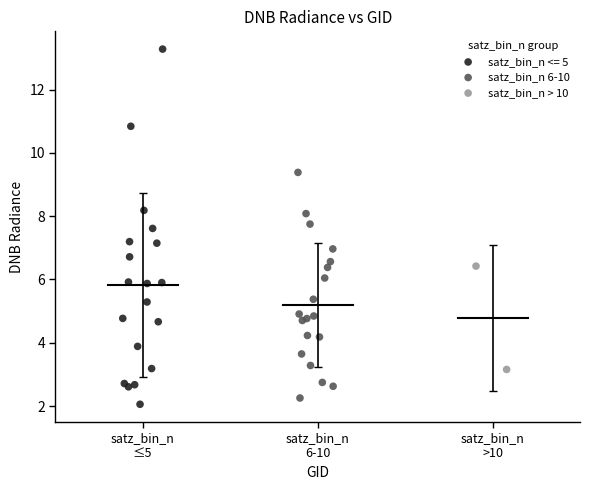

Which series reaches the minimum Y coordinate?

satz_bin_n <= 5